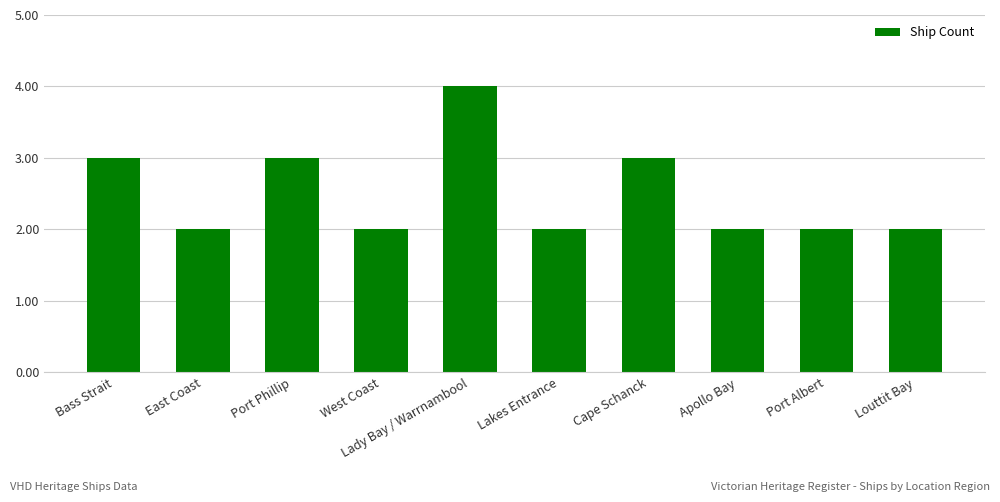

What is the minimum value shown in the chart?

2